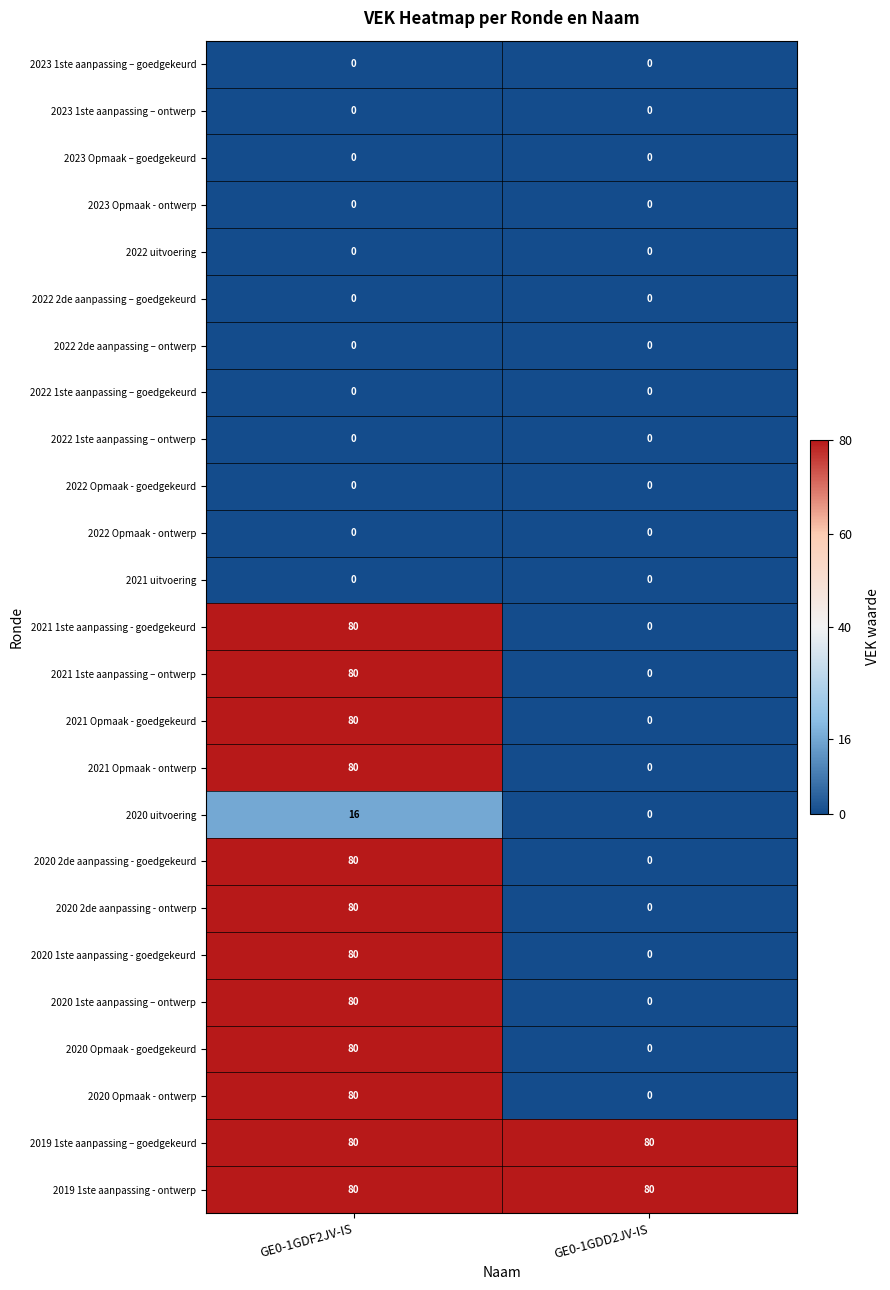

What is the difference between the highest and lowest values at GE0-1GDD2JV-IS?

80